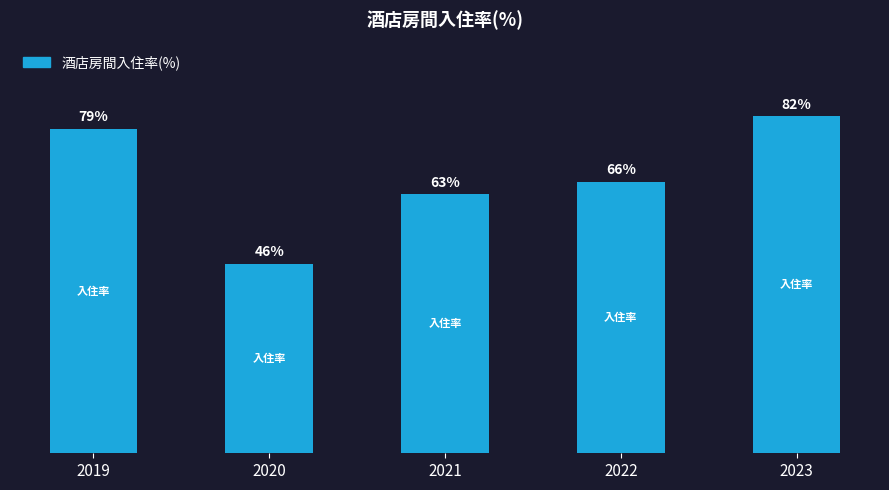

Rank the categories by value from lowest to highest.

2020, 2021, 2022, 2019, 2023